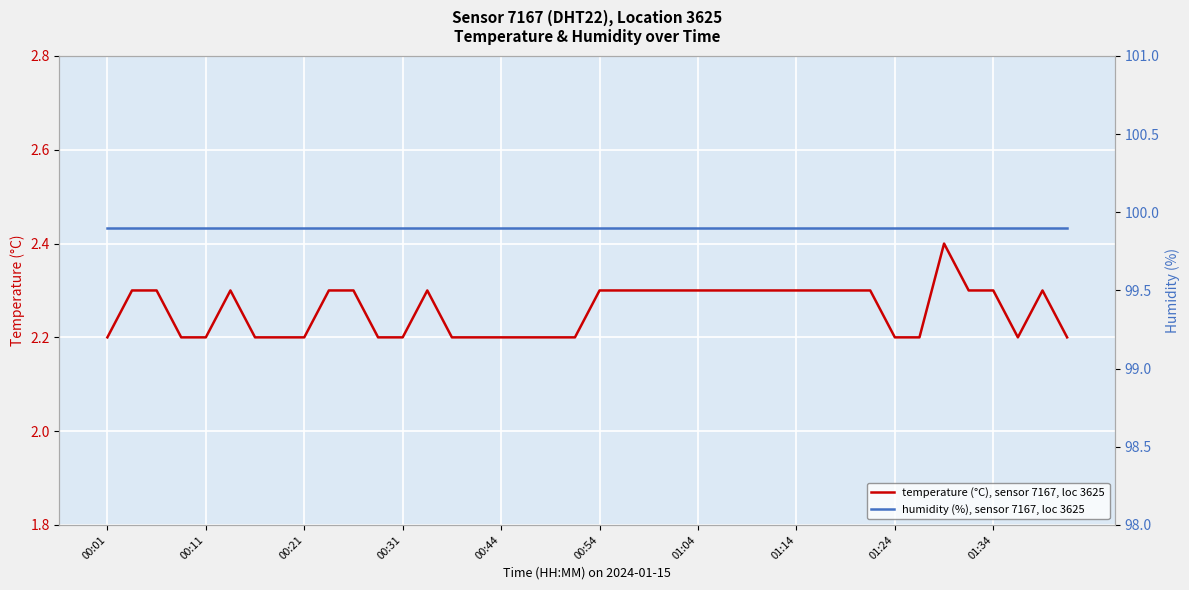

What is the total value across all series at 00:01?

102.1